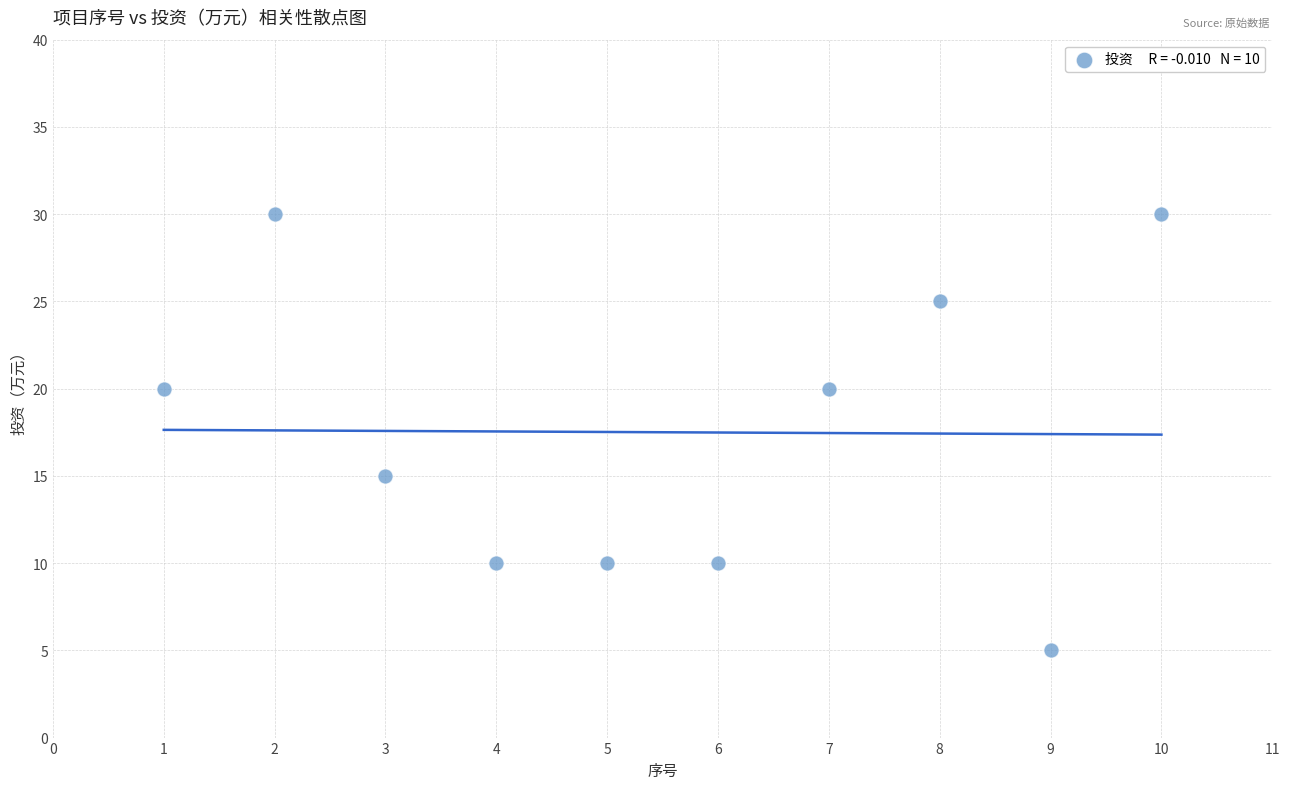

What Y value in the scatter plot is closest to 17?

15